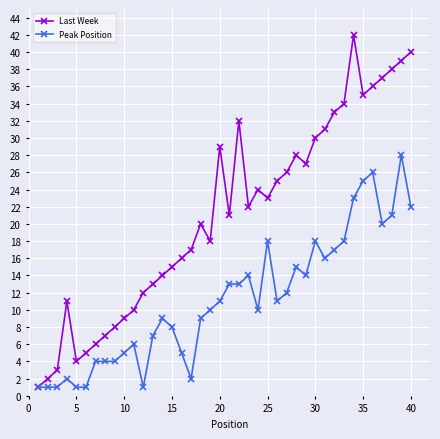

What is the maximum value for Peak Position?

28